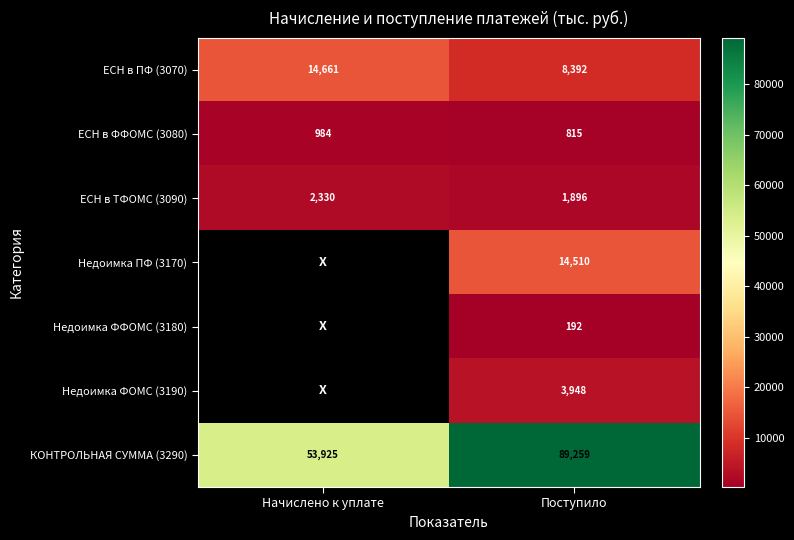

Rank the categories by ЕСН в ТФОМС (3090) value from highest to lowest.

Начислено к уплате, Поступило